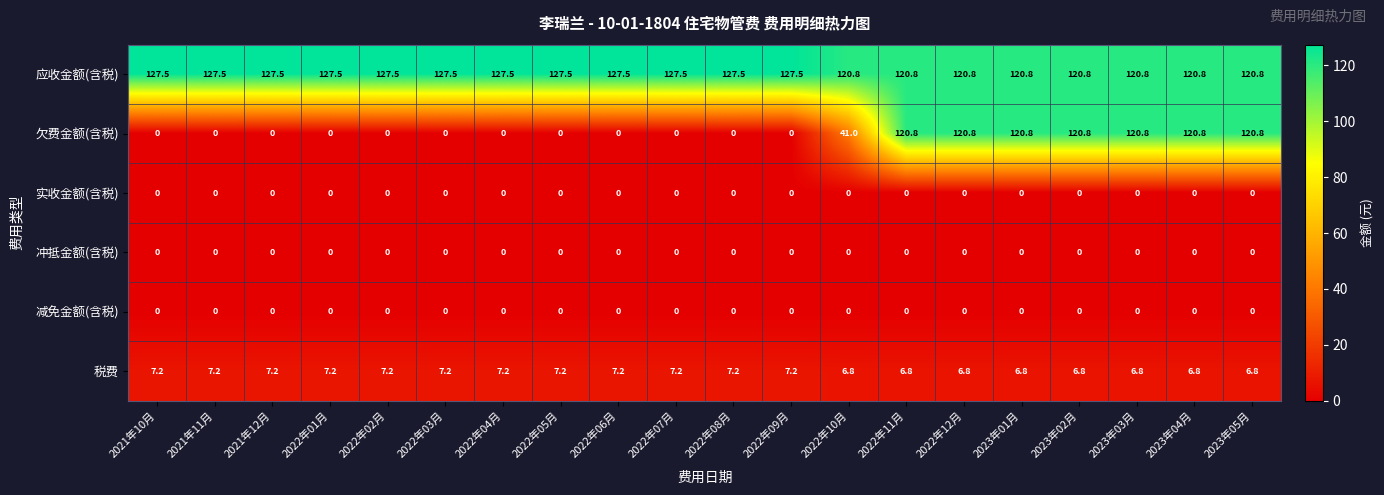

What is the sum of the 税费 values at 2021年10月 and 2022年09月?

14.4